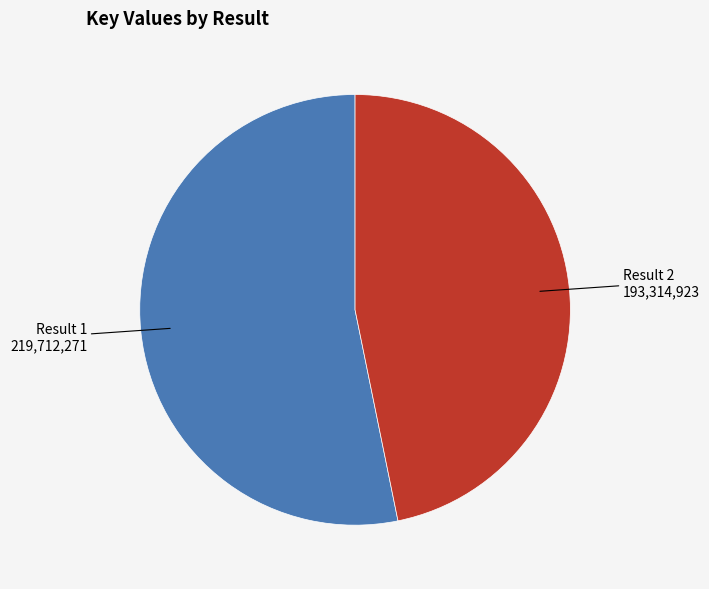

Rank the categories by value from highest to lowest.

1, 2